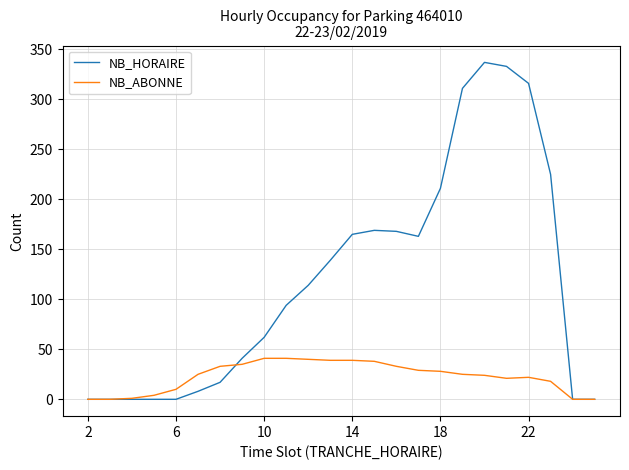

Which series has the largest range (max minus min)?

NB_HORAIRE